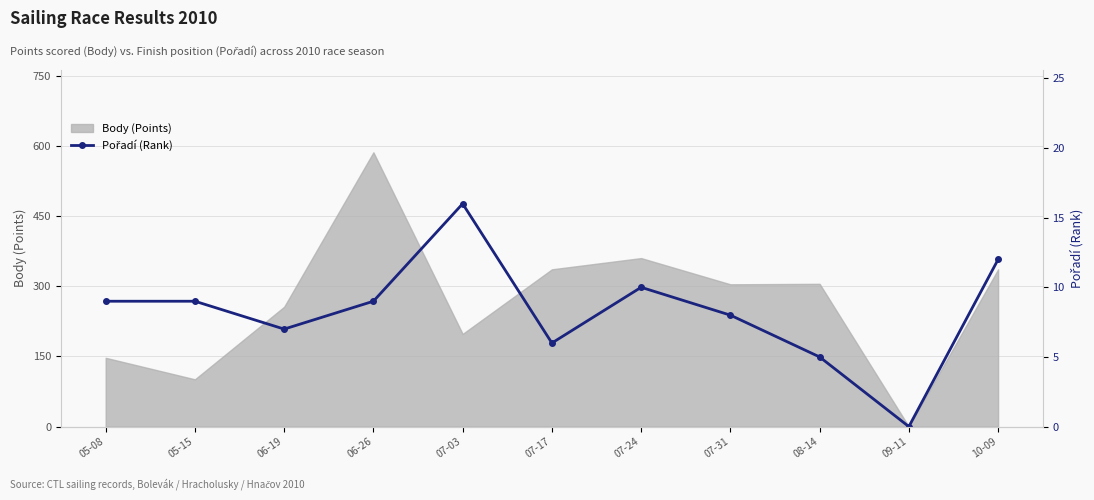

What position from the left is 10-09?

11